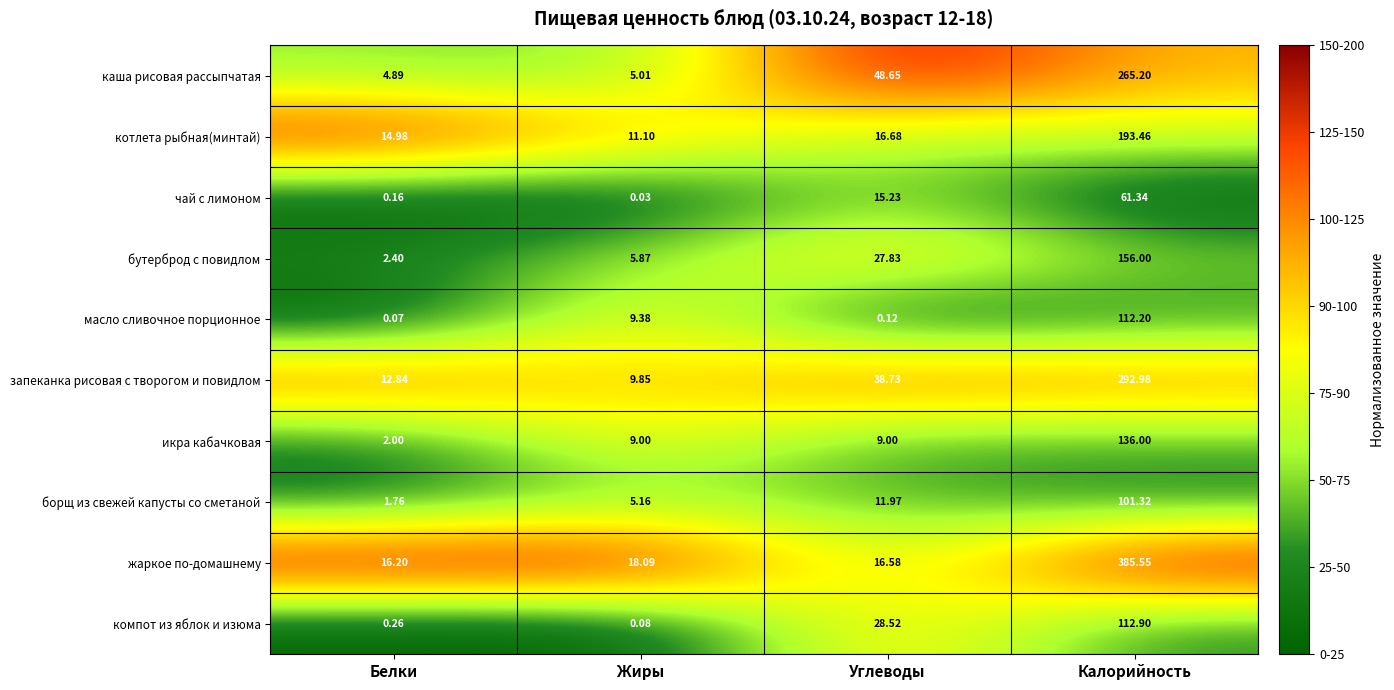

Which category has the highest value across all series?

Калорийность